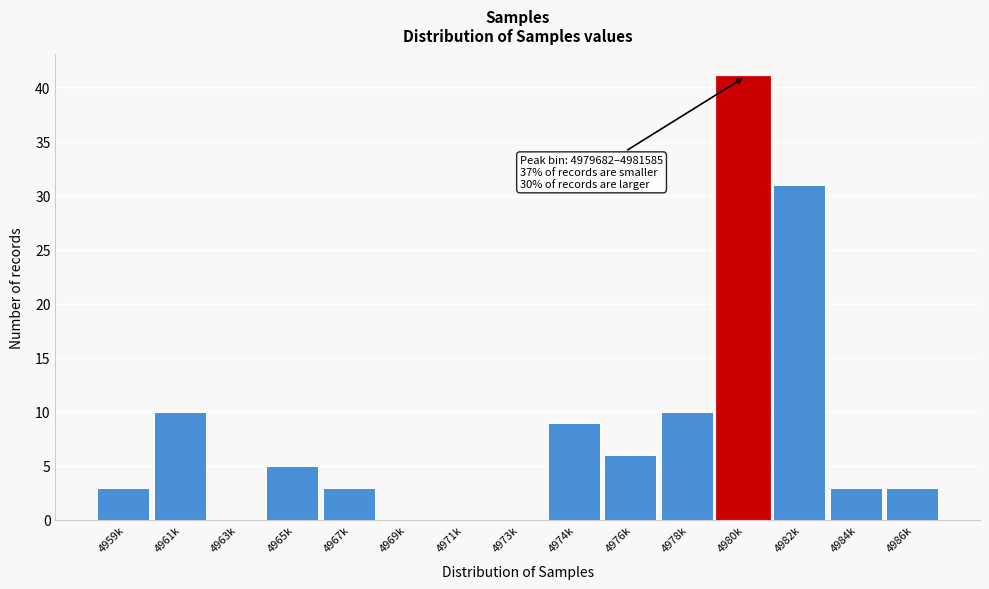

Reading left to right, list all the values displayed in this chart.

4959k=3	4961k=10	4963k=0	4965k=5	4967k=3	4969k=0	4971k=0	4973k=0	4974k=9	4976k=6	4978k=10	4980k=41	4982k=31	4984k=3	4986k=3